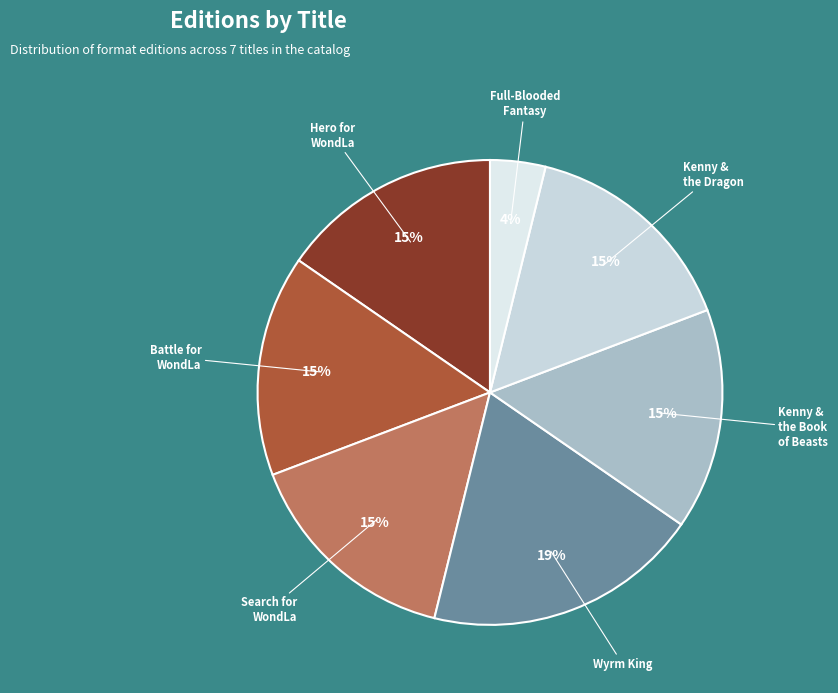

Which category has the smallest portion of the pie?

Full-Blooded Fantasy